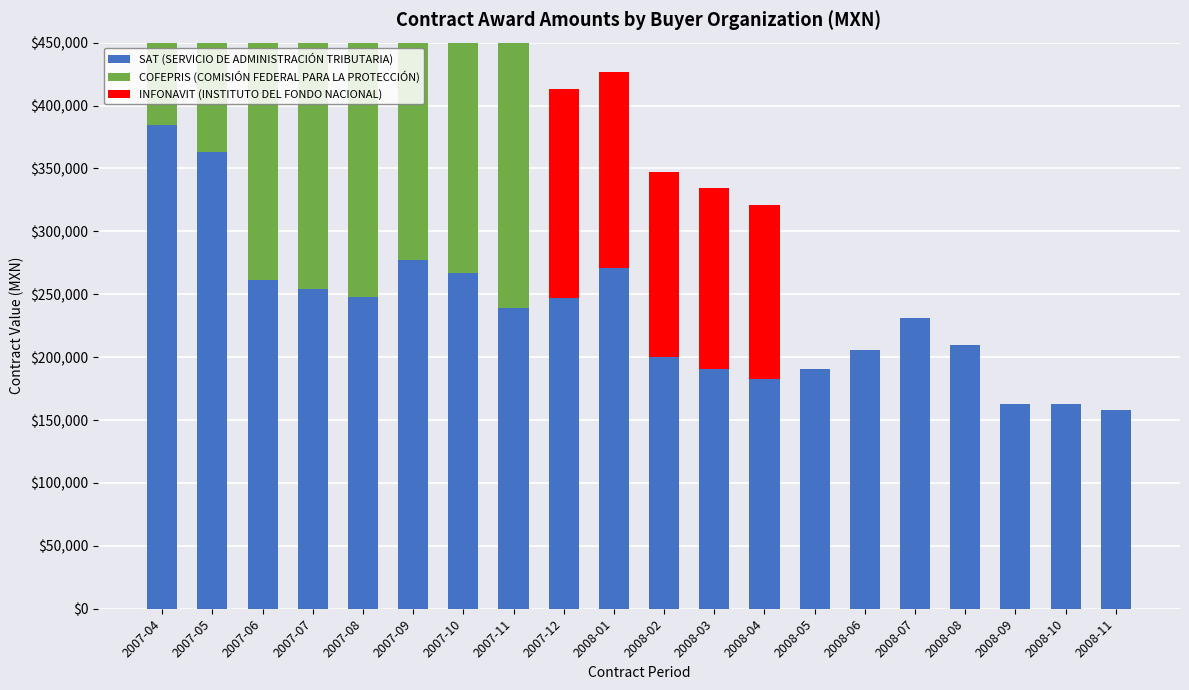

Rank the series by their average value, from lowest to highest.

INFONAVIT (INSTITUTO DEL FONDO NACIONAL), COFEPRIS (COMISIÓN FEDERAL PARA LA PROTECCIÓN), SAT (SERVICIO DE ADMINISTRACIÓN TRIBUTARIA)